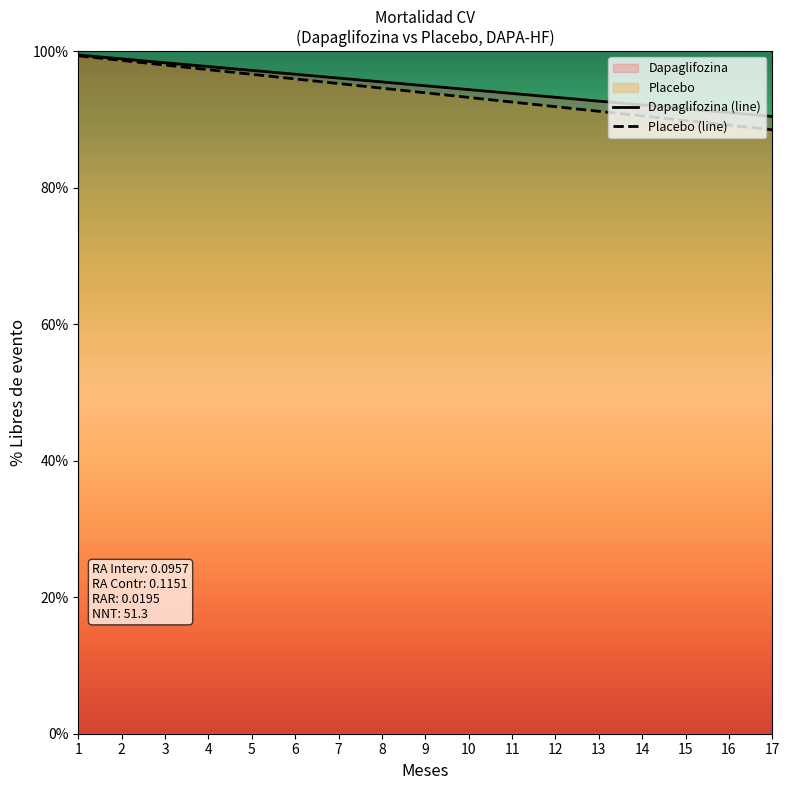

Reading left to right, what are all the values shown in this chart?

Dapaglifozina (line): 99.4	98.9	98.3	97.7	97.2	96.6	96.1	95.5	94.9	94.4	93.8	93.2	92.7	92.1	91.6	91.0	90.4
Placebo (line): 99.3	98.6	98.0	97.3	96.6	95.9	95.3	94.6	93.9	93.2	92.5	91.9	91.2	90.5	89.8	89.2	88.5